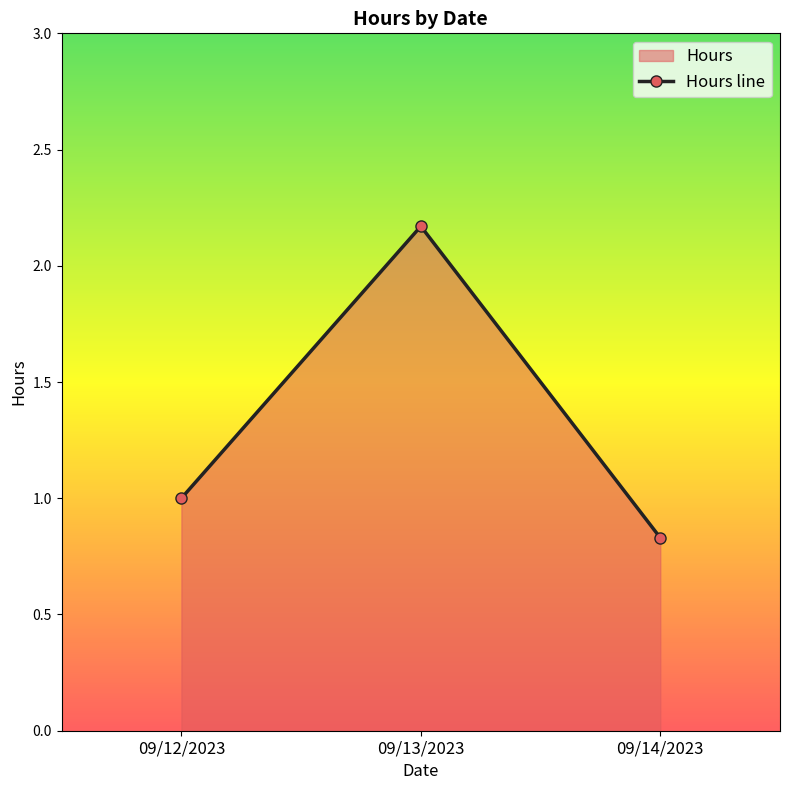

List the labels in order of value, largest first.

09/13/2023, 09/12/2023, 09/14/2023